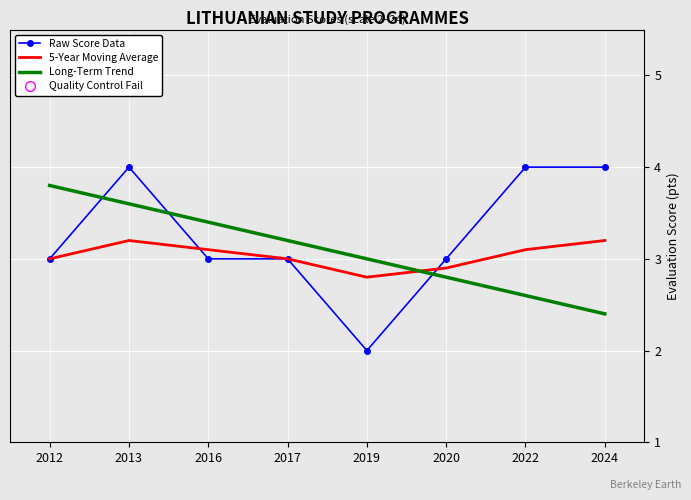

At which category is the sum across all series the highest?

2013